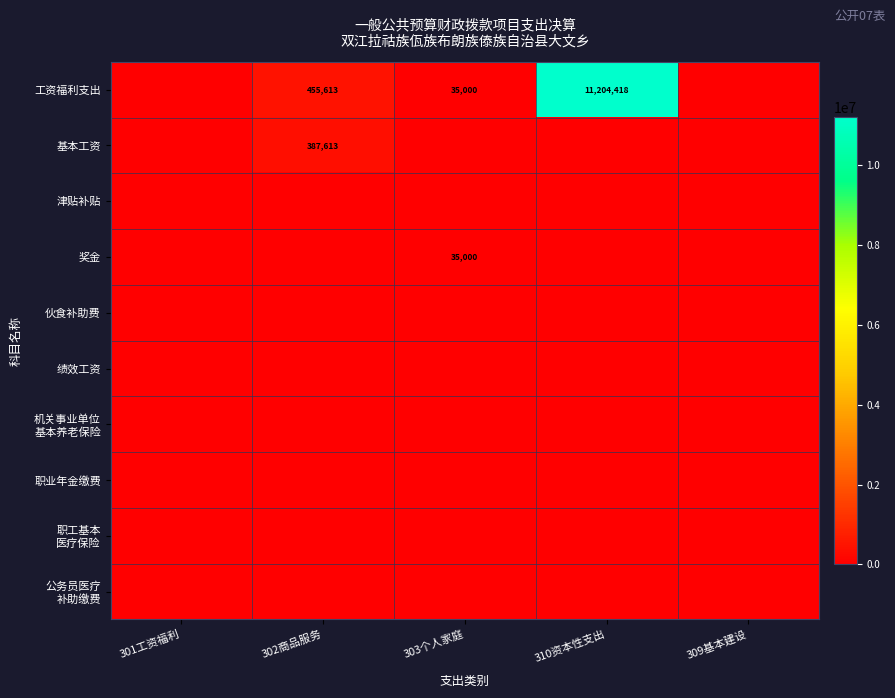

The 职工基本 医疗保险 series shows 0.0 at 309基本建设. True or false?

True